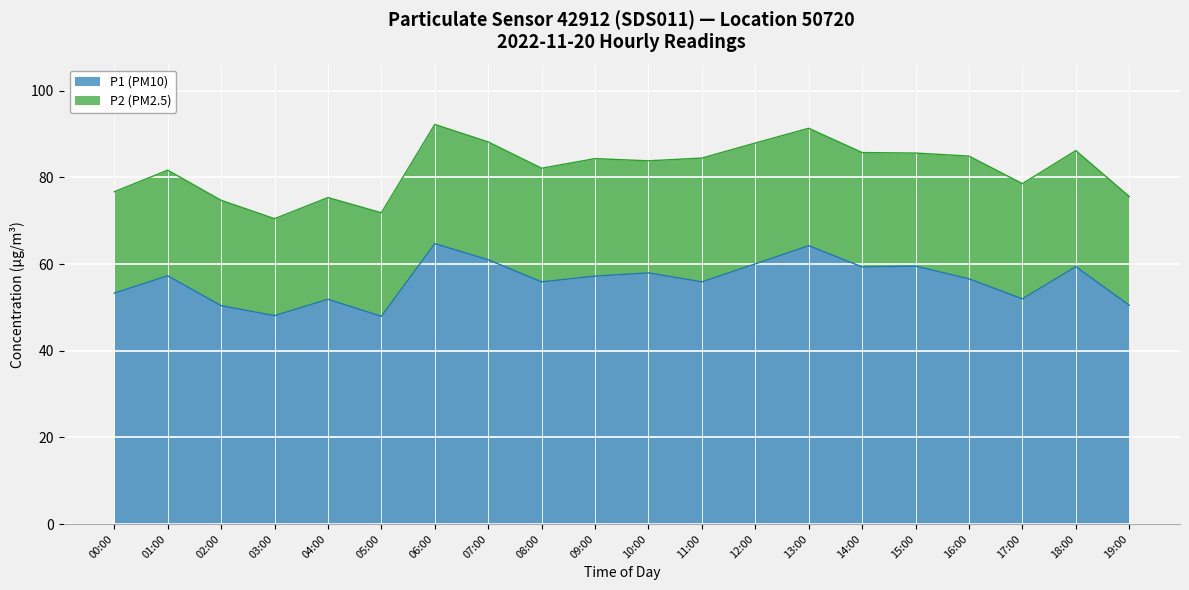

Where is the data nearest to the value 56?

08:00